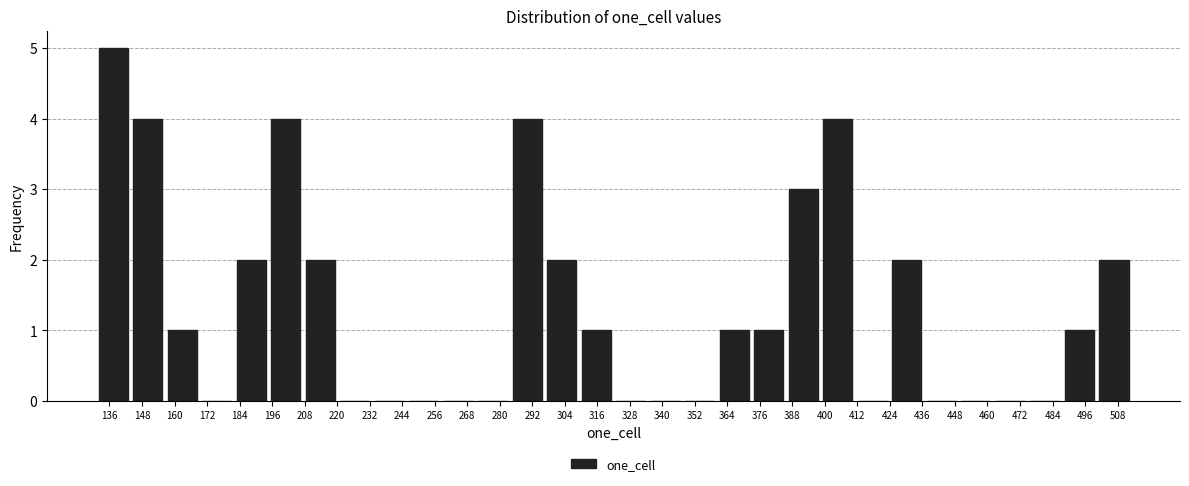

Reading left to right, transcribe this chart: for each bar, give the range it covers on the x-axis and its height. Neither the bar edges nor the heights are printed on the chart, so give them approximately, as read against the axes.

132 to 144: 5
144 to 156: 4
156 to 170: 1
170 to 182: 0
182 to 194: 2
194 to 208: 4
208 to 220: 2
220 to 232: 0
232 to 246: 0
246 to 258: 0
258 to 272: 0
272 to 284: 0
284 to 296: 4
296 to 310: 2
310 to 322: 1
322 to 334: 0
334 to 348: 0
348 to 360: 0
360 to 372: 1
372 to 386: 1
386 to 398: 3
398 to 412: 4
412 to 424: 0
424 to 436: 2
436 to 450: 0
450 to 462: 0
462 to 474: 0
474 to 488: 0
488 to 500: 1
500 to 514: 2